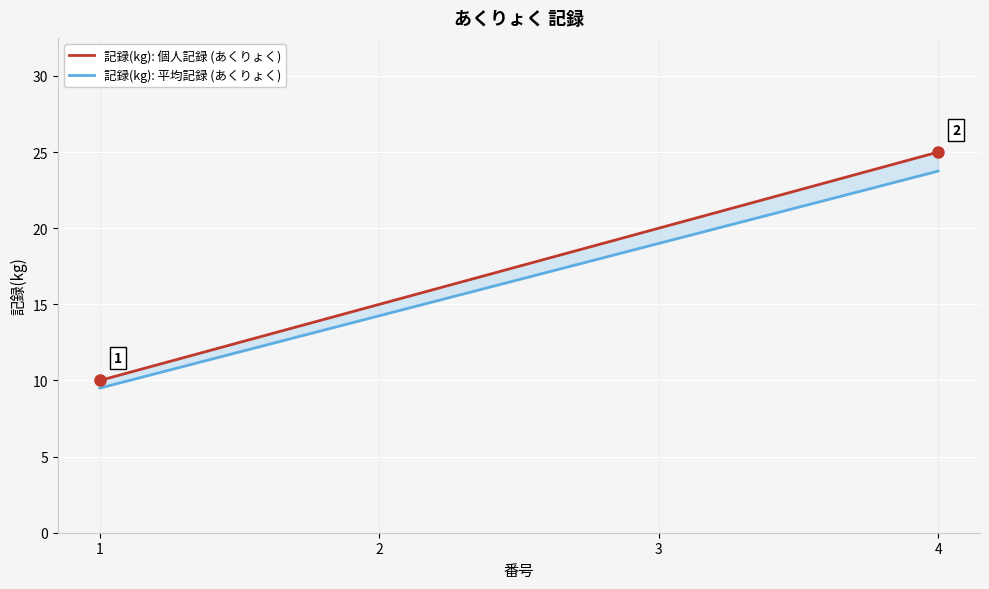

Rank the series by their average value, from highest to lowest.

記録(kg): 個人記録 (あくりょく), 記録(kg): 平均記録 (あくりょく)